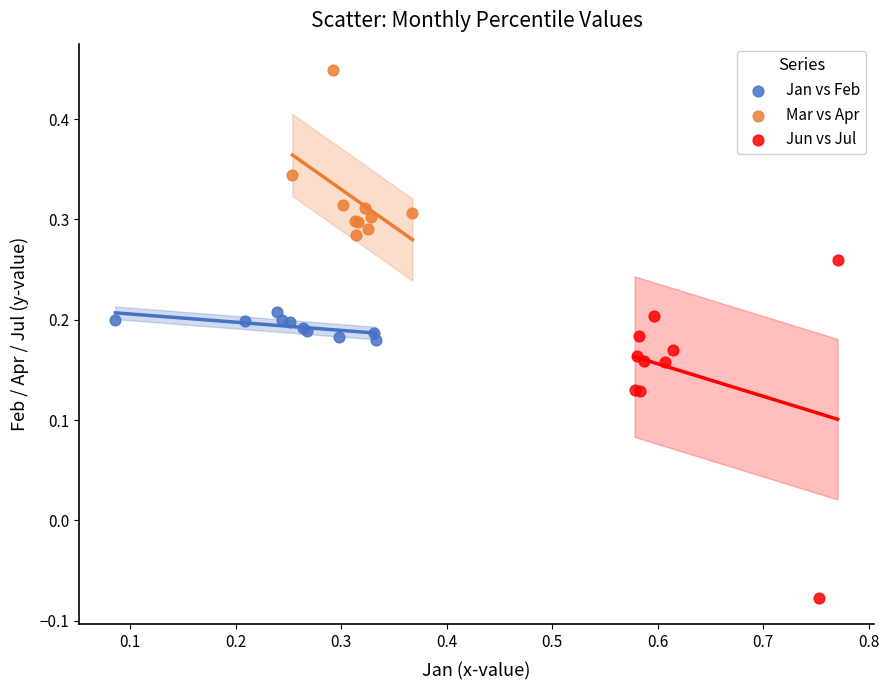

Which series has the widest spread of Y values?

Jun vs Jul